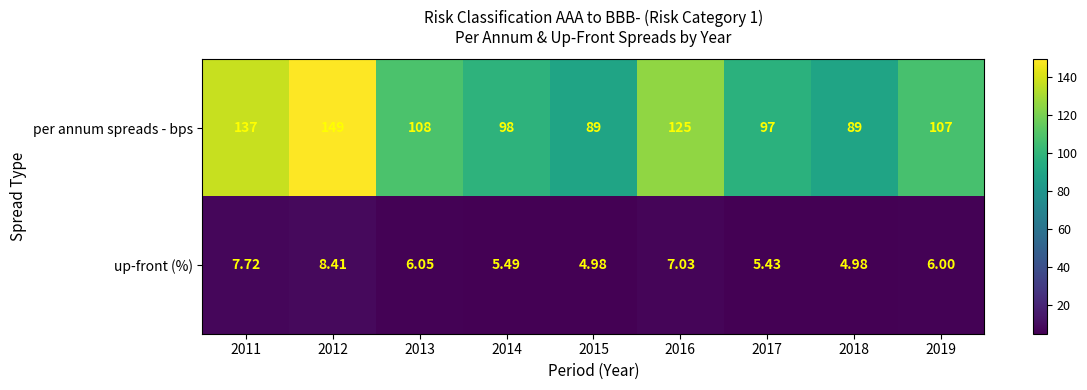

How many values in the up-front (%) series are below 6?

4